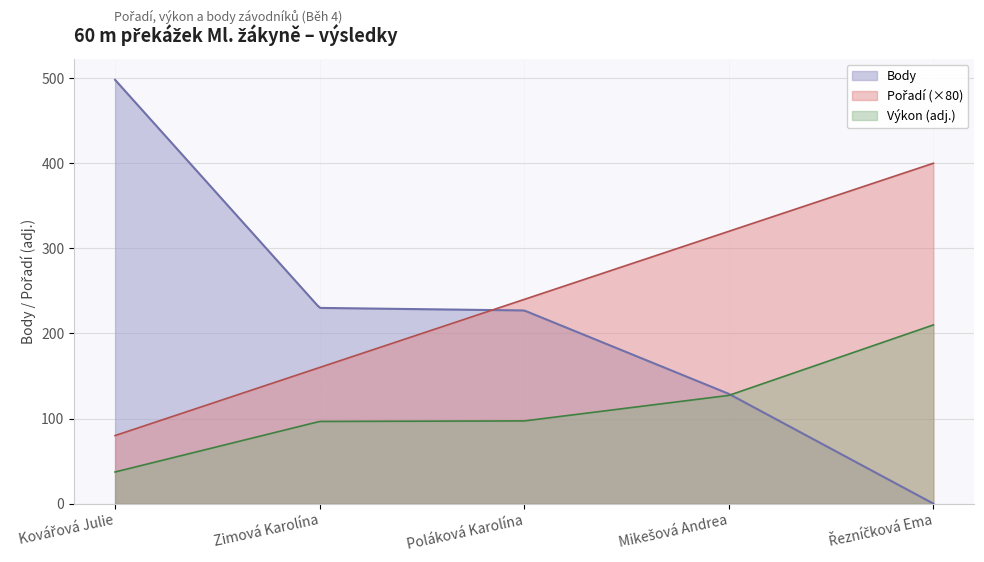

What is the maximum value for Výkon (adj.)?

210.0